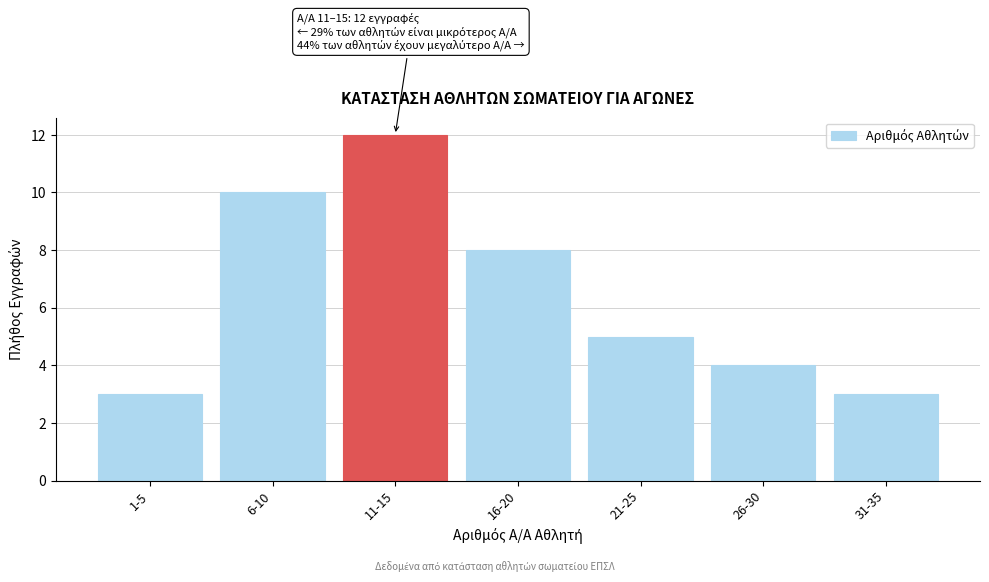

Reading left to right, extract all data points from this chart.

1-5=3	6-10=10	11-15=12	16-20=8	21-25=5	26-30=4	31-35=3